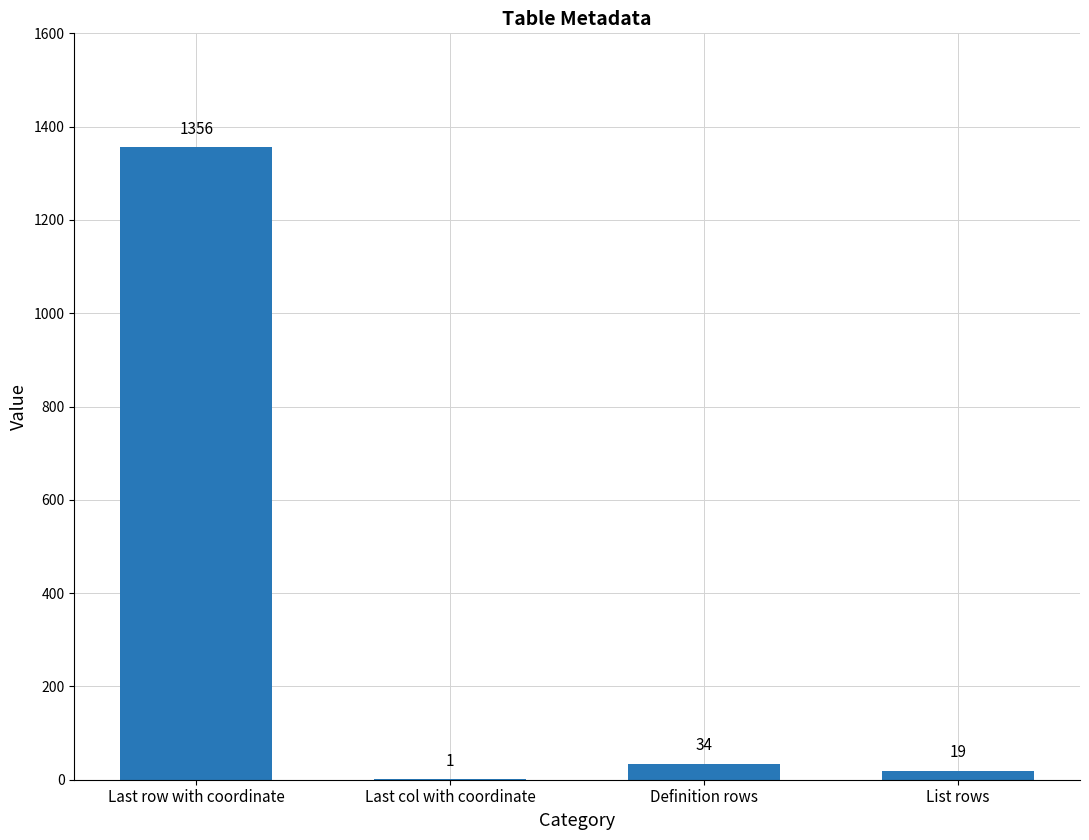

How many data points does each series have?

4